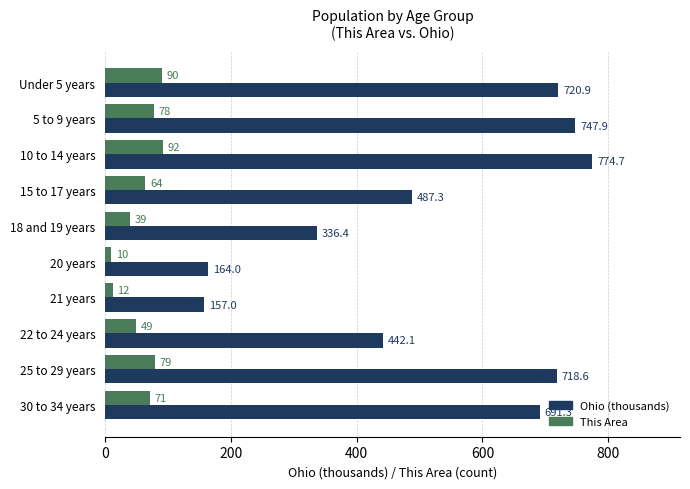

What is the difference between the second highest and minimum values in the This Area series?

80.0